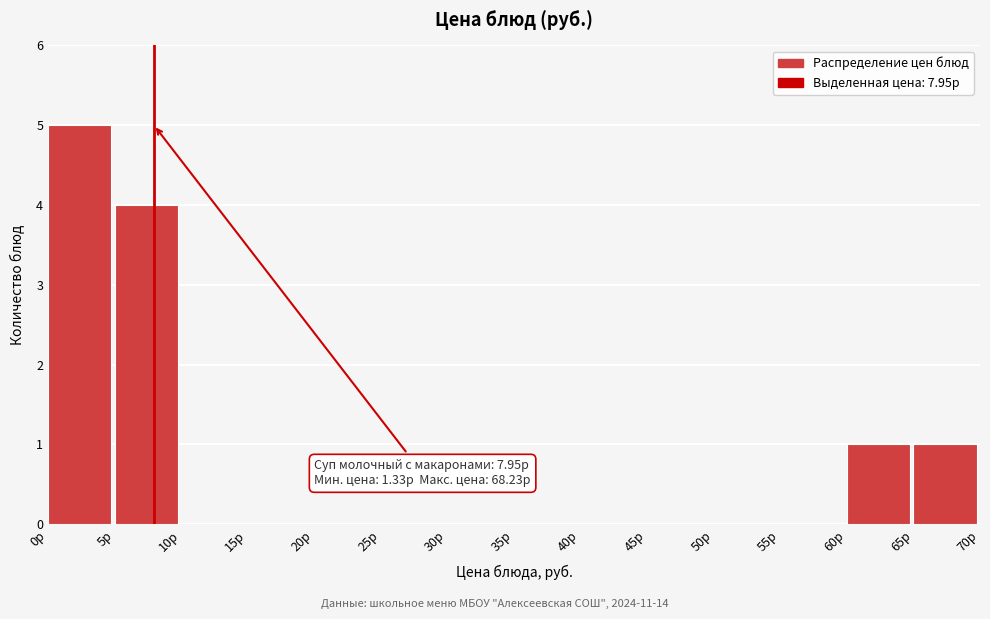

Over which range of the x-axis is the bar tallest?

0 to 5